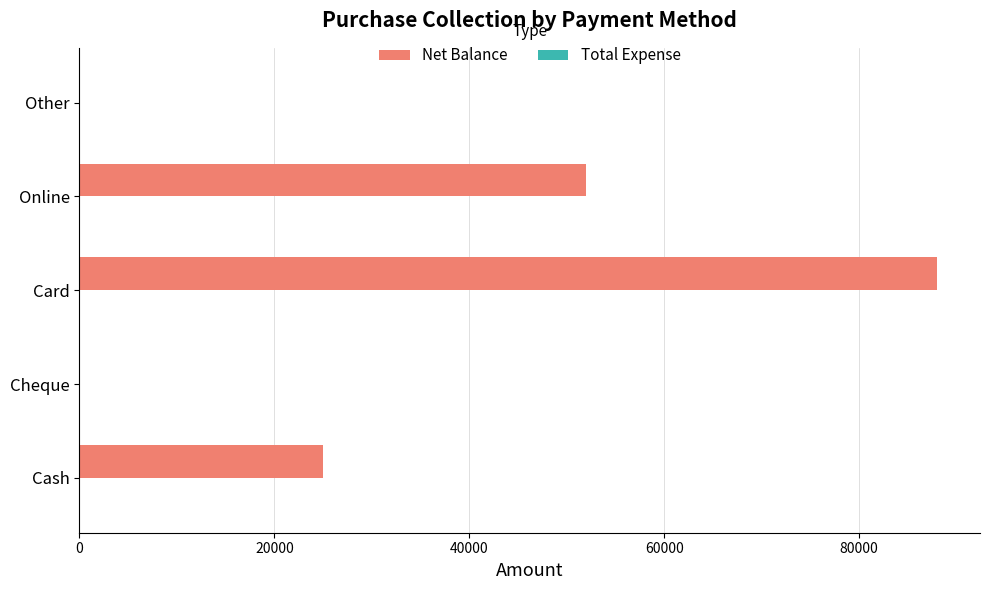

What is the change in value from Cash to Cheque?

-25000